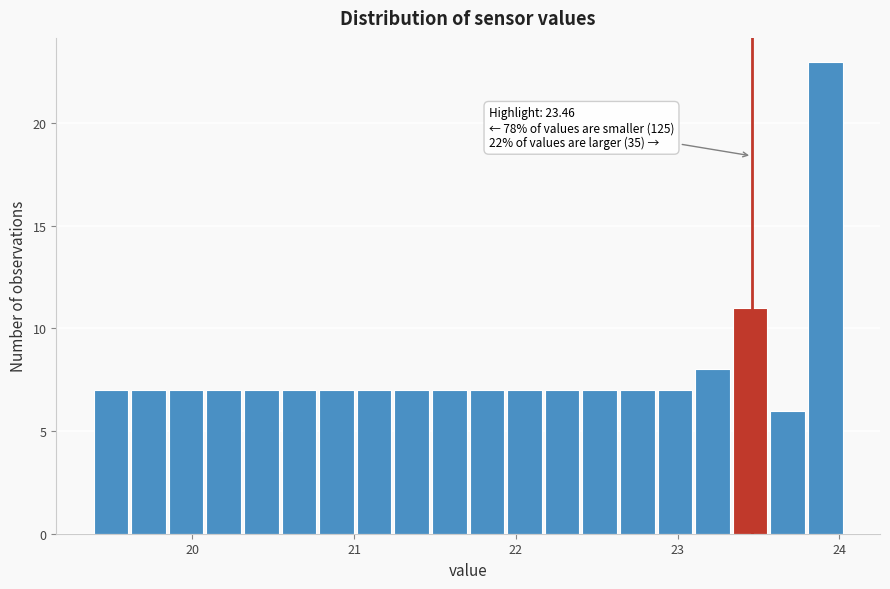

Read against the x-axis, roughly where is the centre of the tallest bar?

23.9